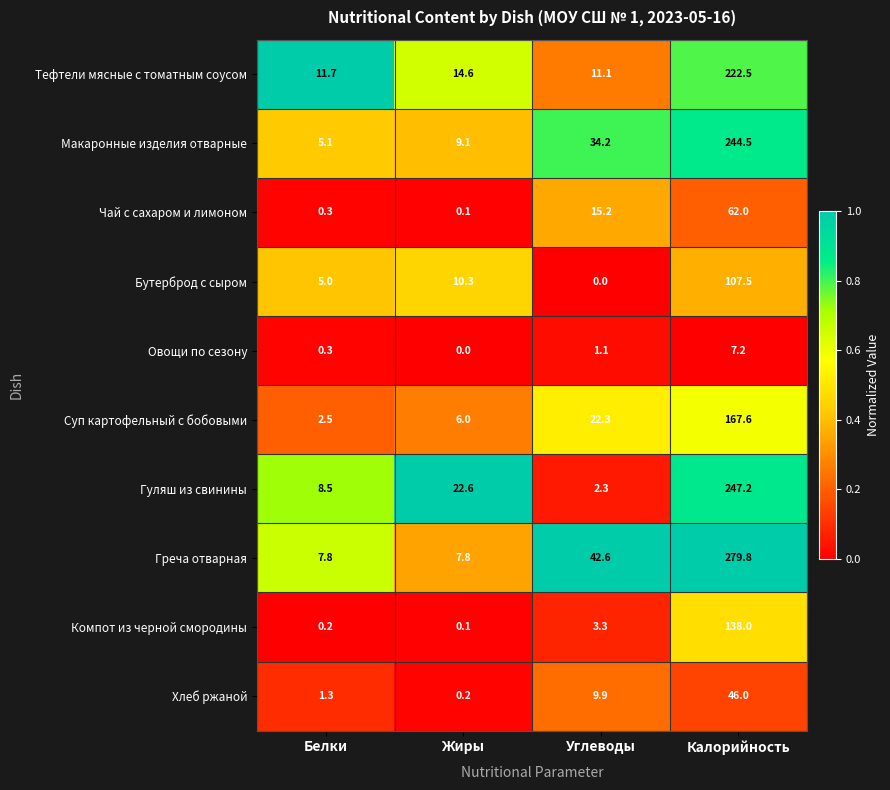

True or false: Гуляш из свинины has a value of 12.0 at Белки.

False